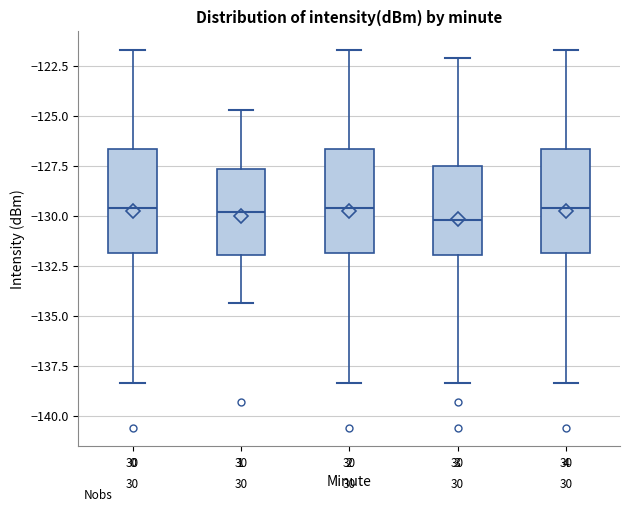

Reading left to right, transcribe this box plot: for each box, give where its median line is, the range the box spans, and where its two whiskers end, as read against the y-axis. The values are not printed on the chart, so give them approximately, as read against the axis.

0: median -129.5, box -132.0 to -126.5, whiskers -138.5 to -121.5
1: median -130.0, box -132.0 to -127.5, whiskers -134.5 to -124.5
2: median -129.5, box -132.0 to -126.5, whiskers -138.5 to -121.5
3: median -130.0, box -132.0 to -127.5, whiskers -138.5 to -122.0
4: median -129.5, box -132.0 to -126.5, whiskers -138.5 to -121.5